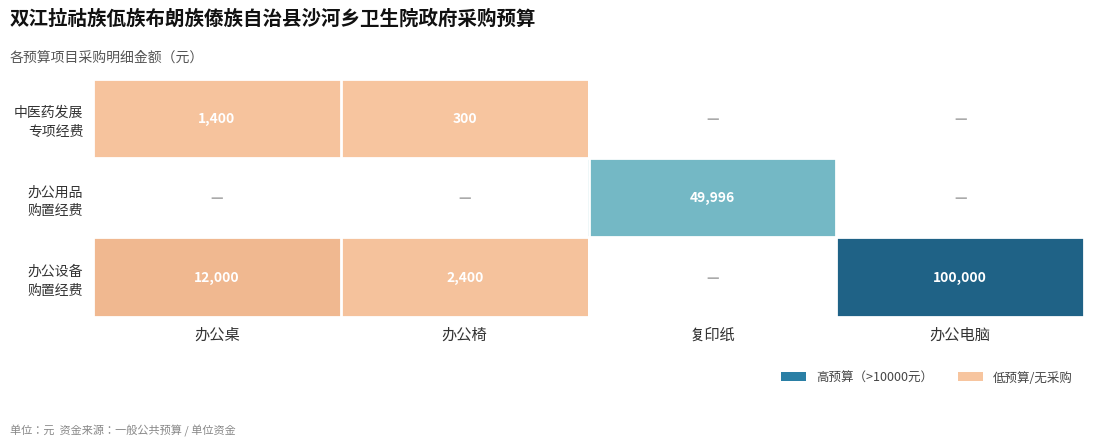

Where is 办公设备 购置经费 nearest to the value 51200?

办公桌